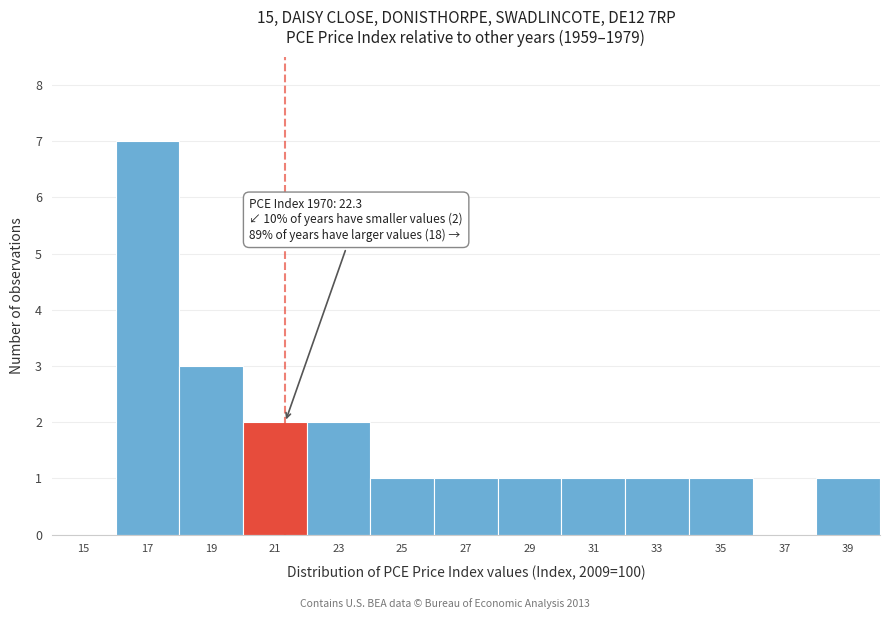

Reading left to right, what are all the values shown in this chart?

15=0	17=7	19=3	21=2	23=2	25=1	27=1	29=1	31=1	33=1	35=1	37=0	39=1